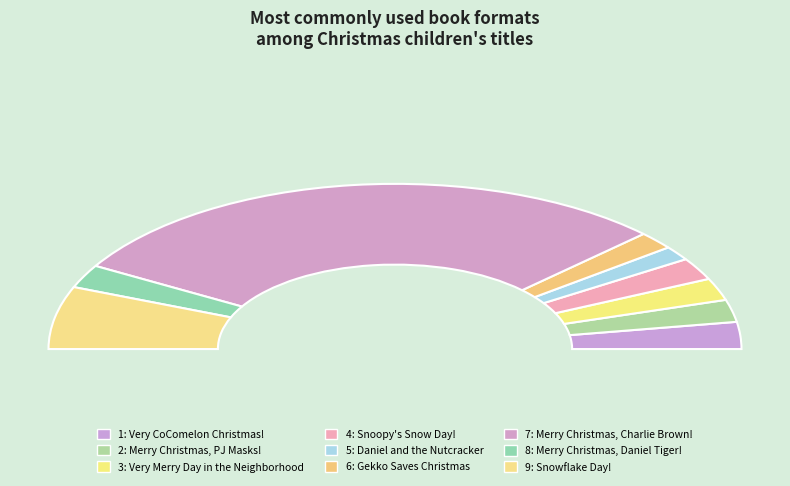

What percentage is the 4: Snoopy's Snow Day! slice, to the nearest percent?

4%